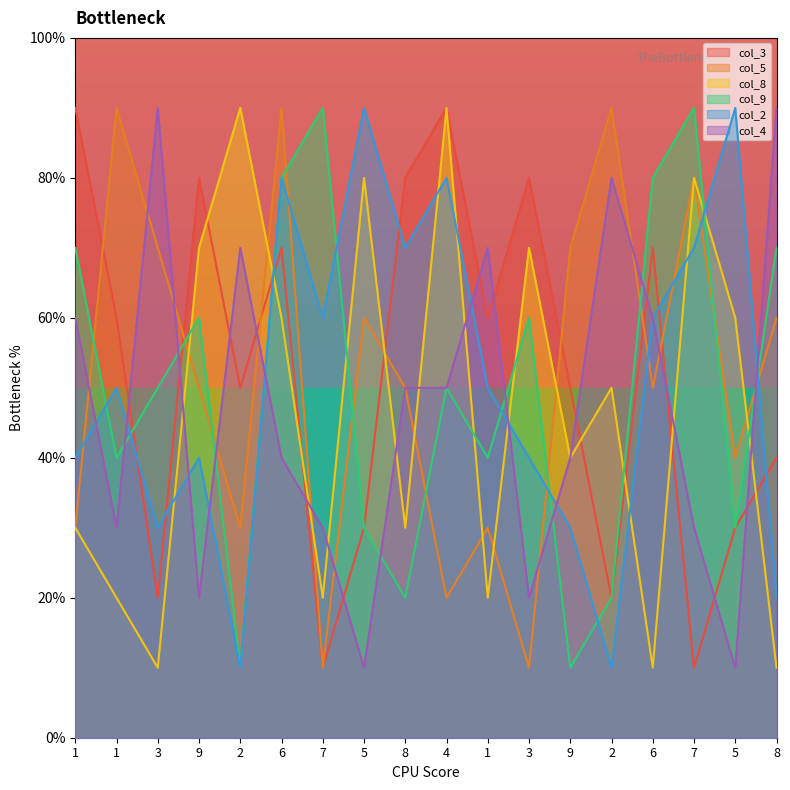

What are all the series names shown in the legend?

col_3, col_5, col_8, col_9, col_2, col_4